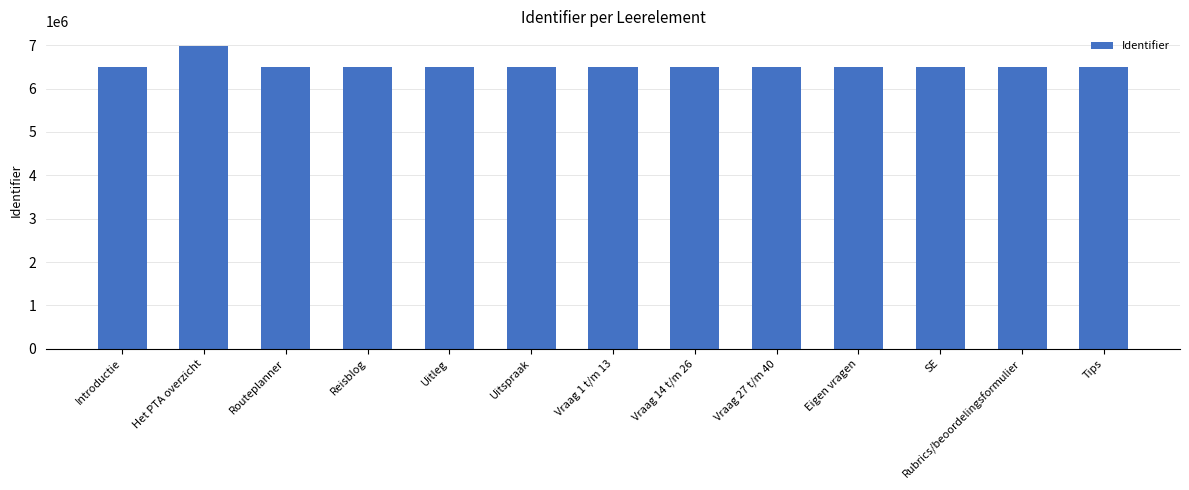

What is the difference between the maximum and second lowest values?

480332